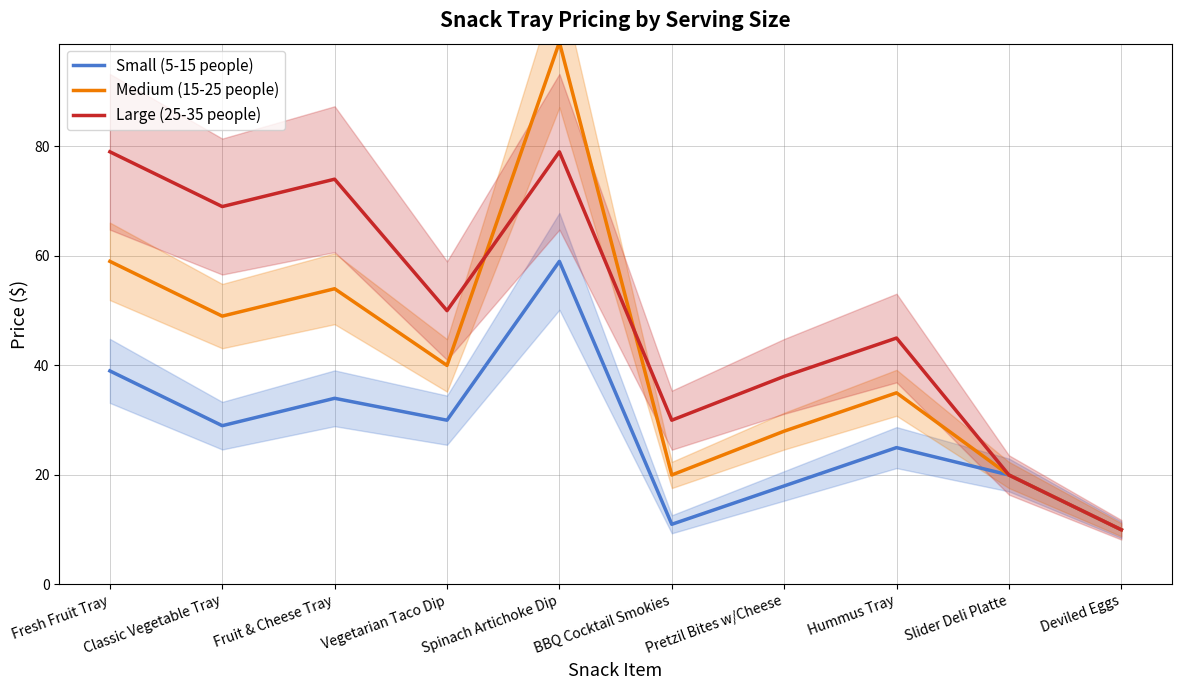

What is the label of the 6th point from the left?

BBQ Cocktail Smokies